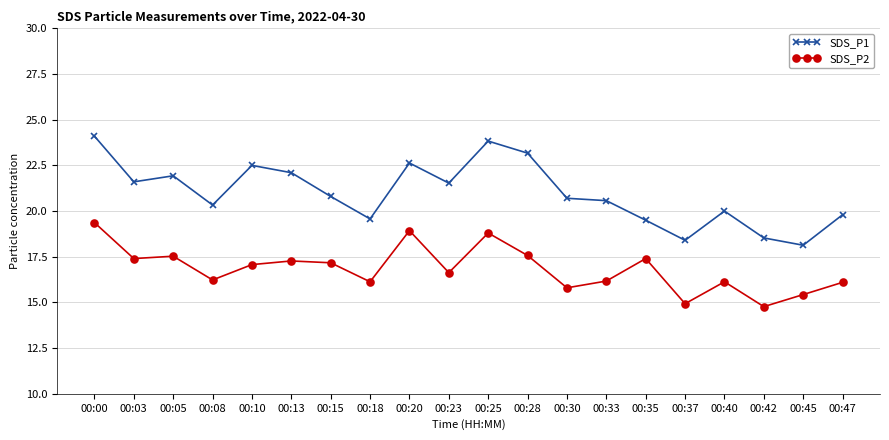

True or false: SDS_P2 has more than 0 interior local peaks.

True